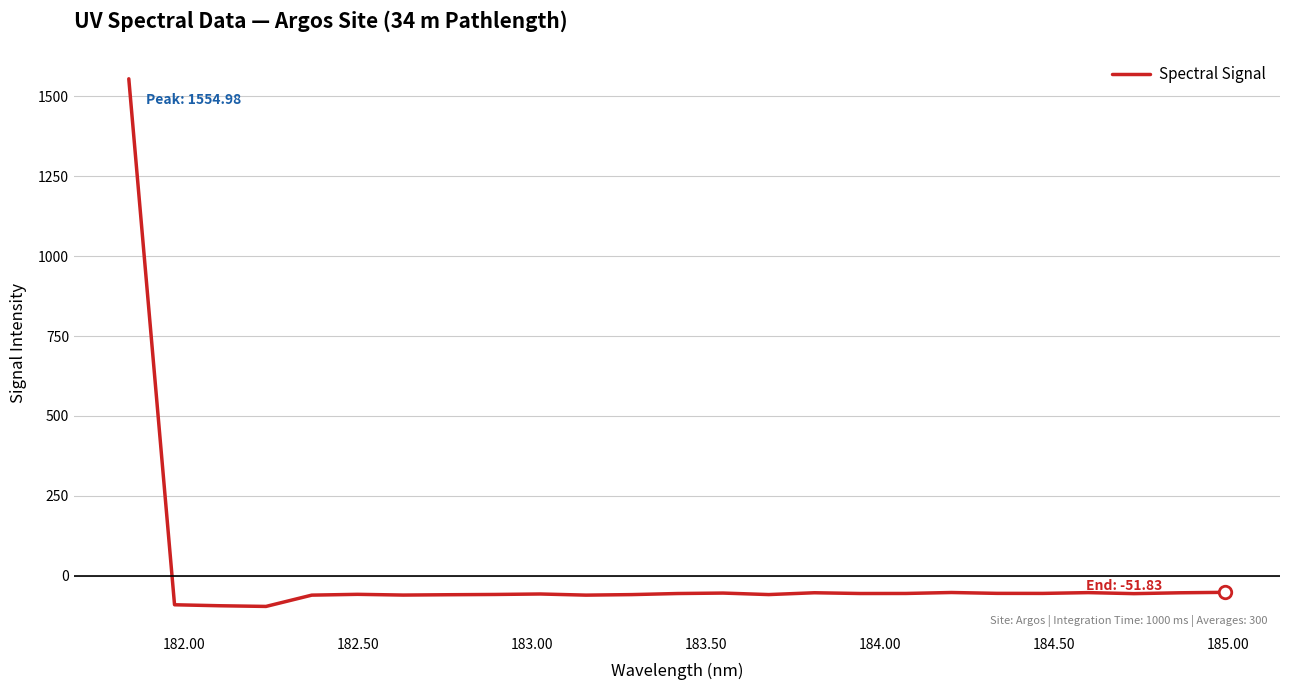

What is the greatest value displayed?

1555.0